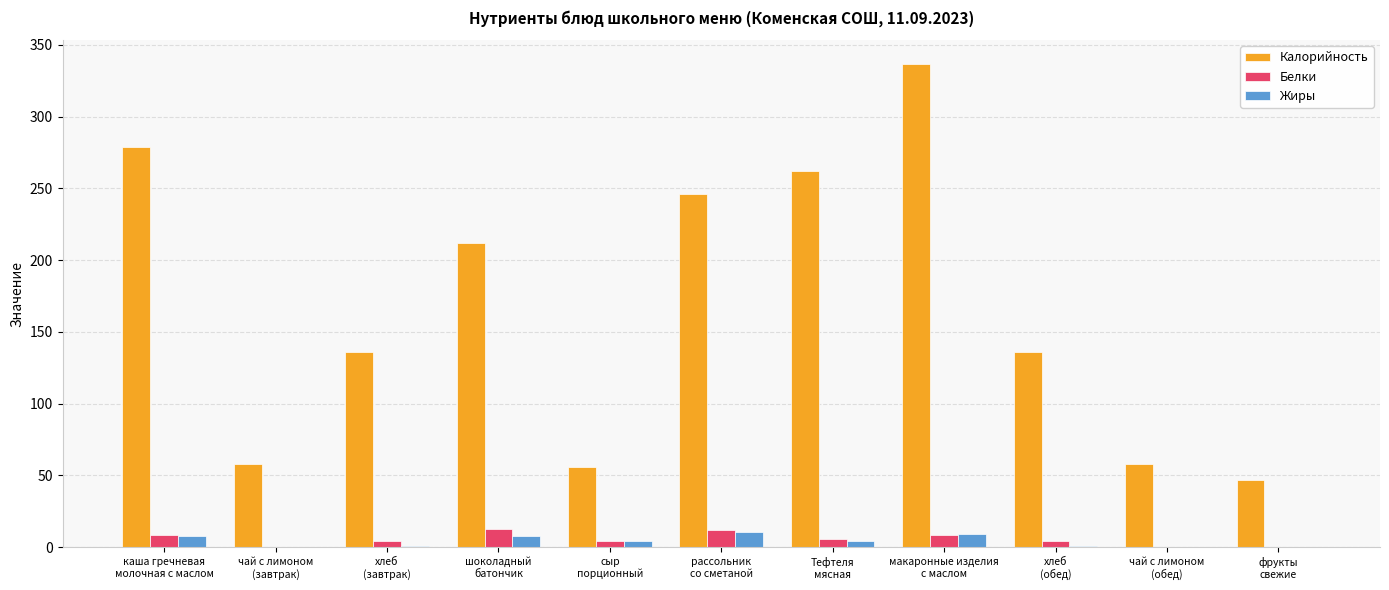

What is the greatest value displayed?

336.5